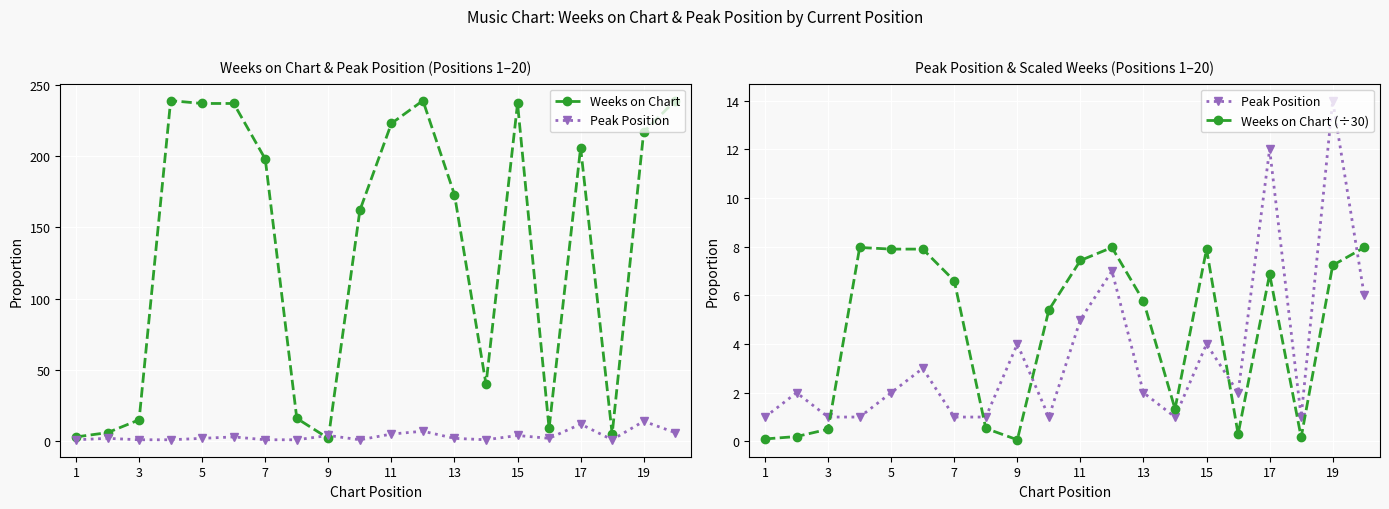

What is the minimum value for Weeks on Chart?

2.0